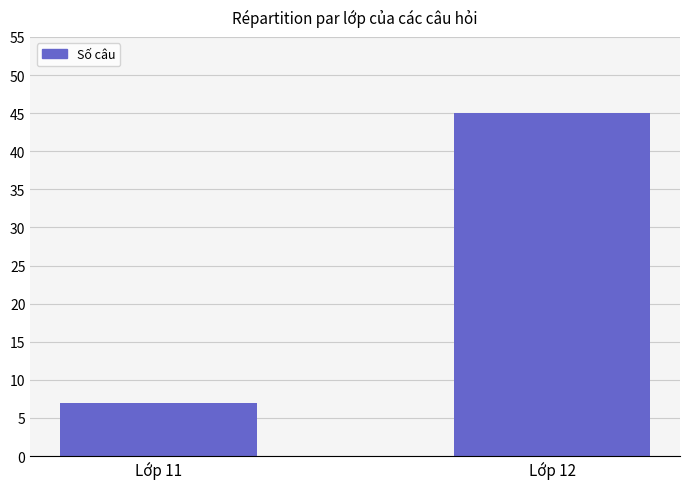

What is the value of the 2nd bar from the left?

45